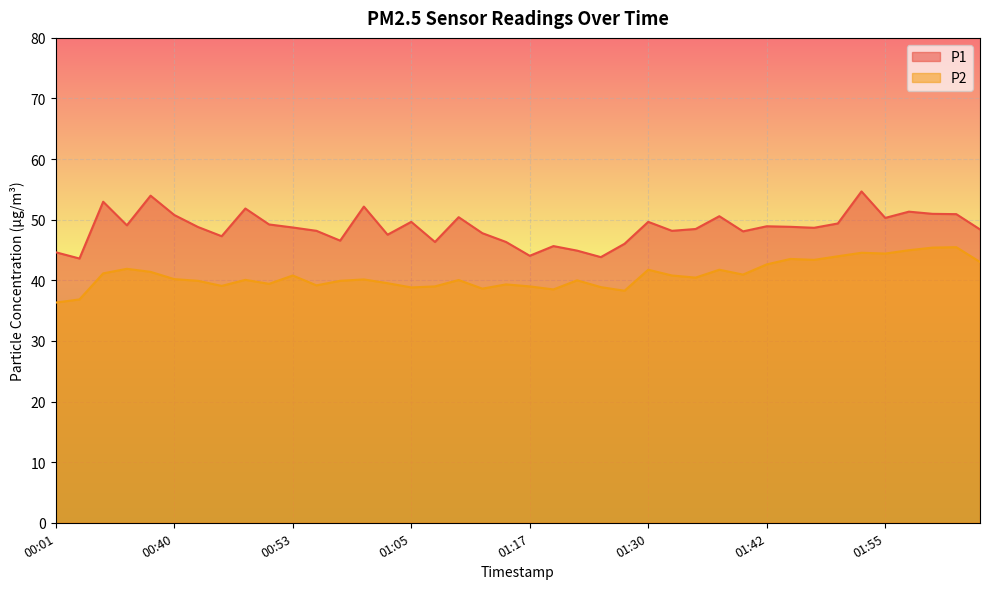

True or false: P2 and P1 intersect in this chart.

False